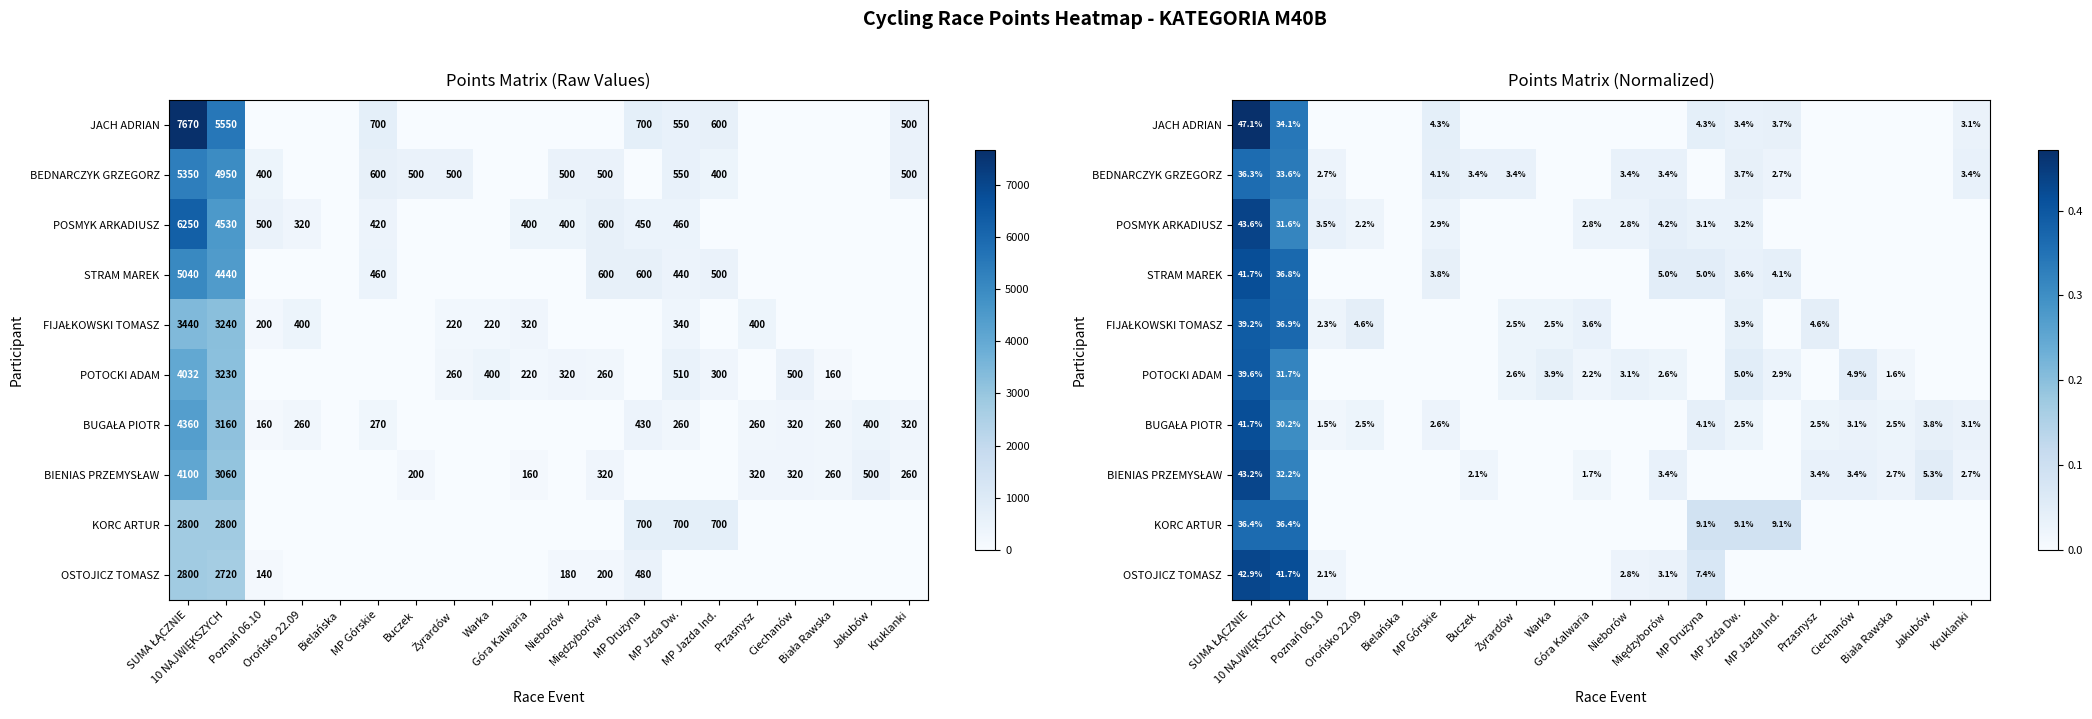

At which category does the chart reach its peak across all series?

SUMA ŁĄCZNIE